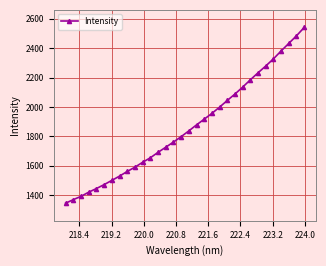

What is the average value?

1862.7